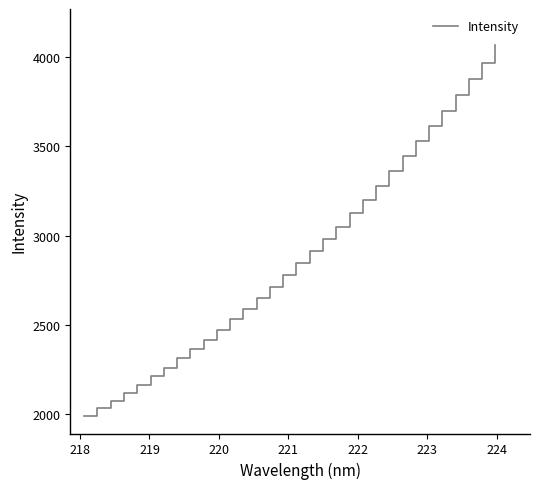

What is the difference between the maximum and minimum values?

2072.5